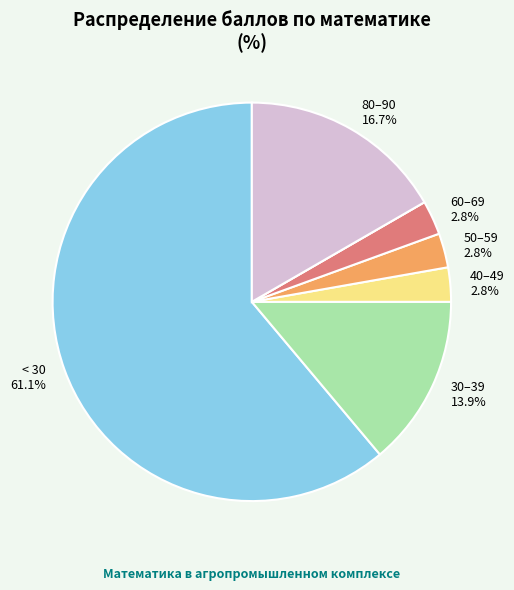

Does any single category account for the majority?

Yes